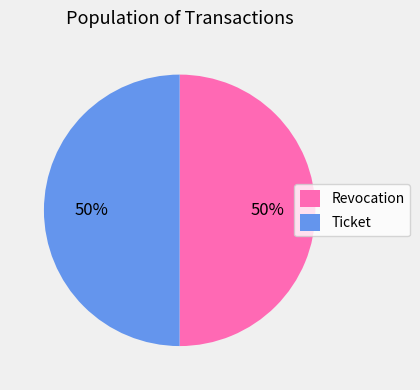

To the nearest percent, what is the combined percentage of Ticket and Revocation?

100%